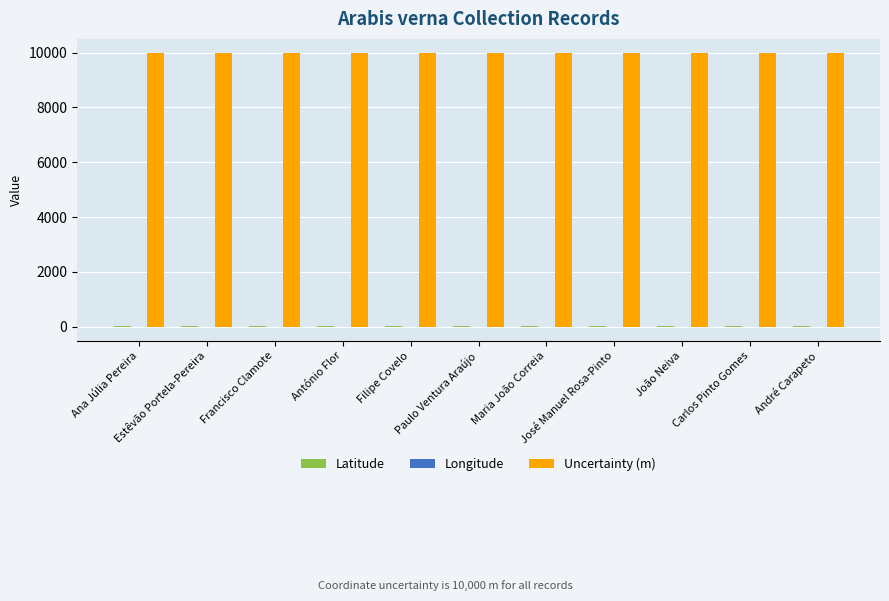

What is the maximum value shown in the chart?

10000.0